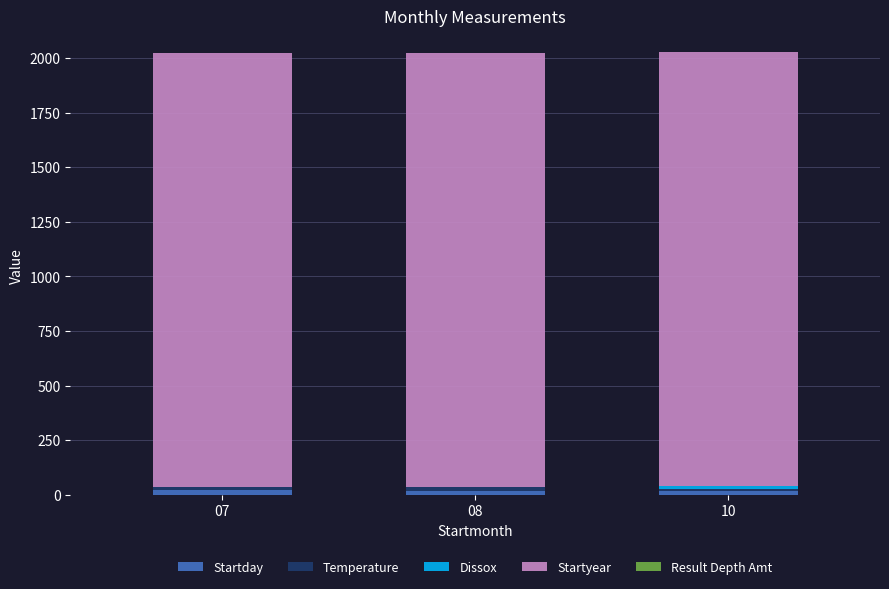

What is the sum of all Startday values?

58.0